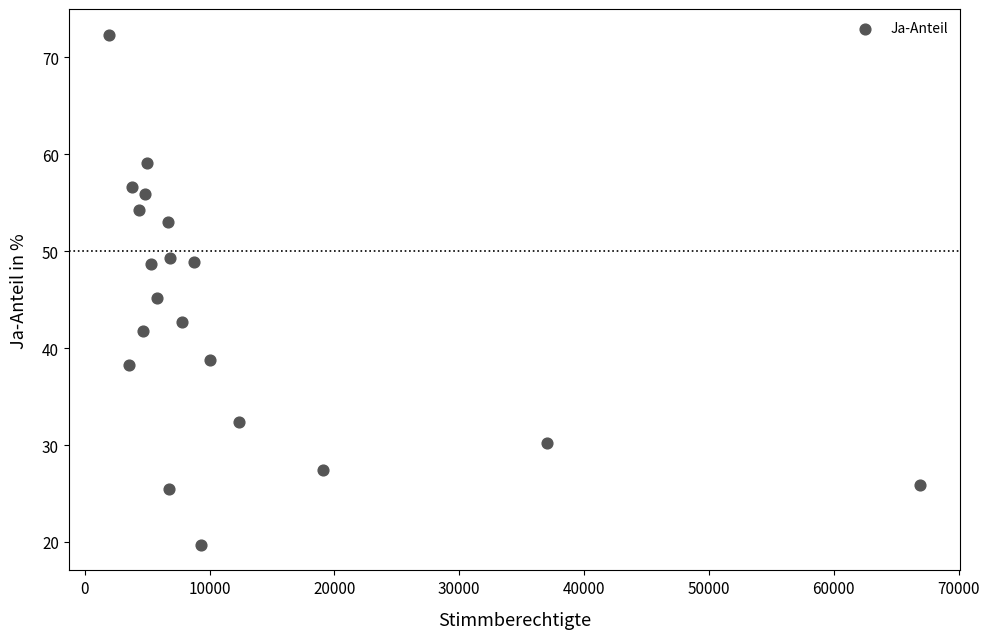

What is the range of X values (max minus min)?

64943.0